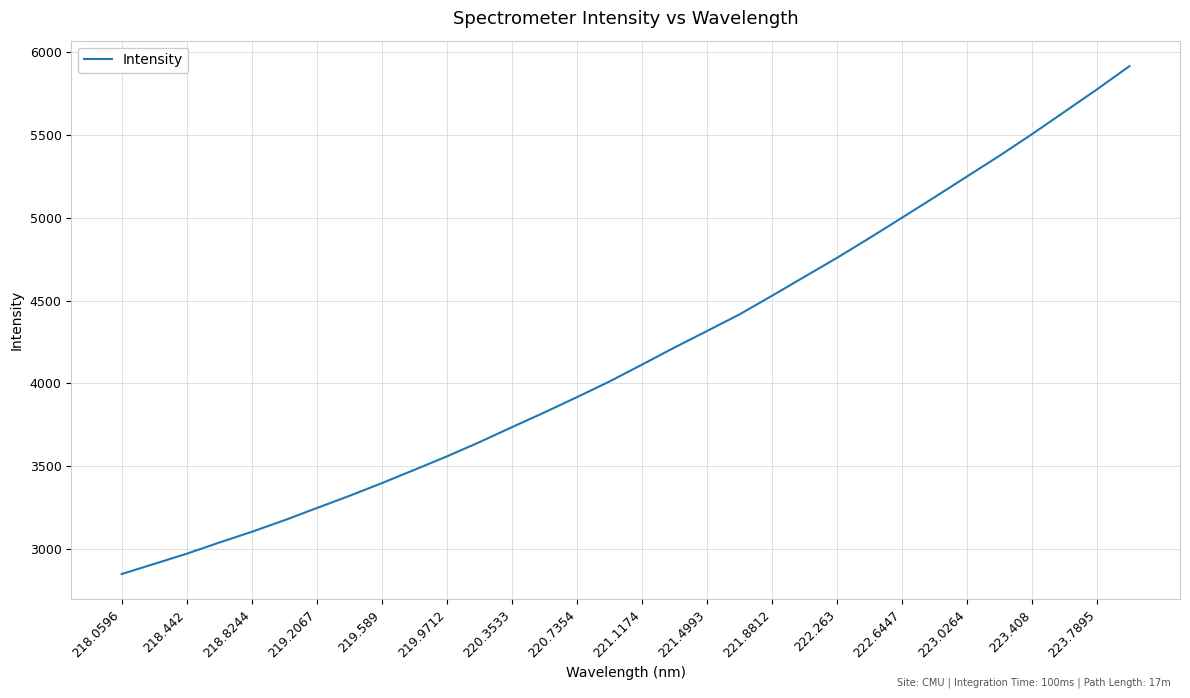

What is the maximum value shown in the chart?

5916.2